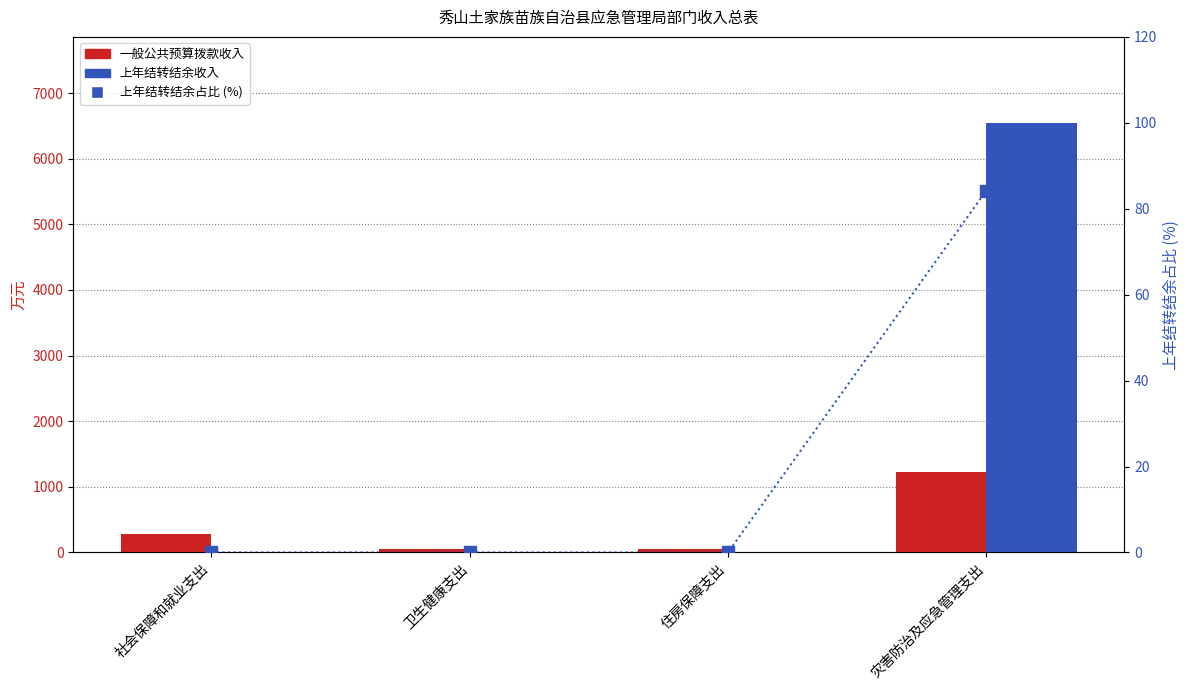

What are all the series names shown in the legend?

一般公共预算拨款收入, 上年结转结余收入, 上年结转结余占比